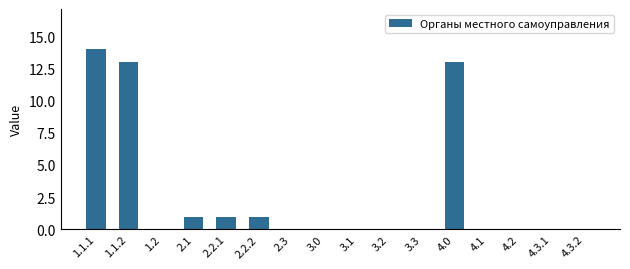

The chart shows a value of -8 at 3.3. True or false?

False